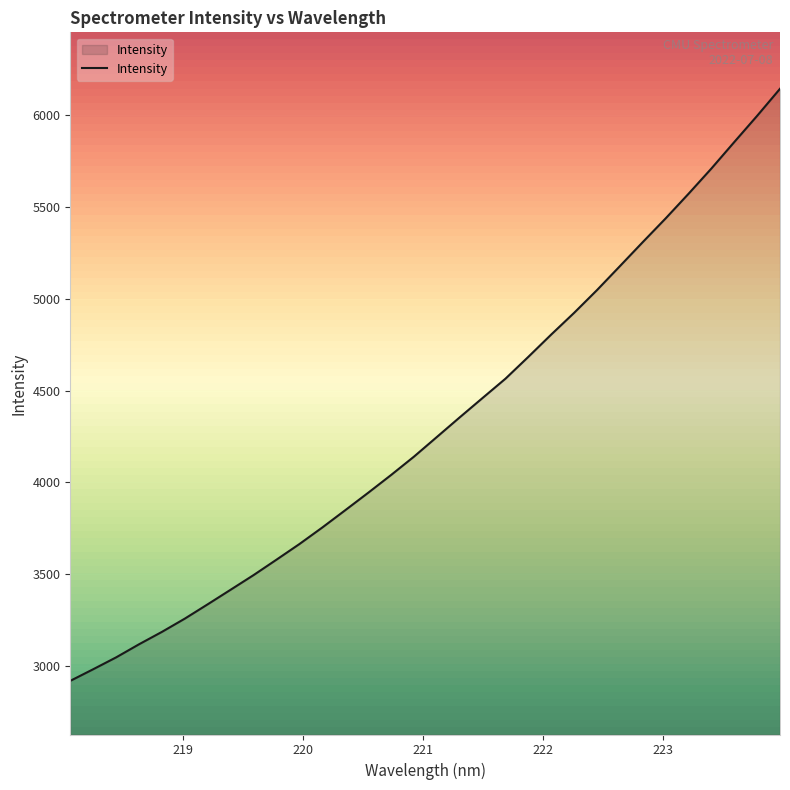

What is the smallest value displayed?

2920.2